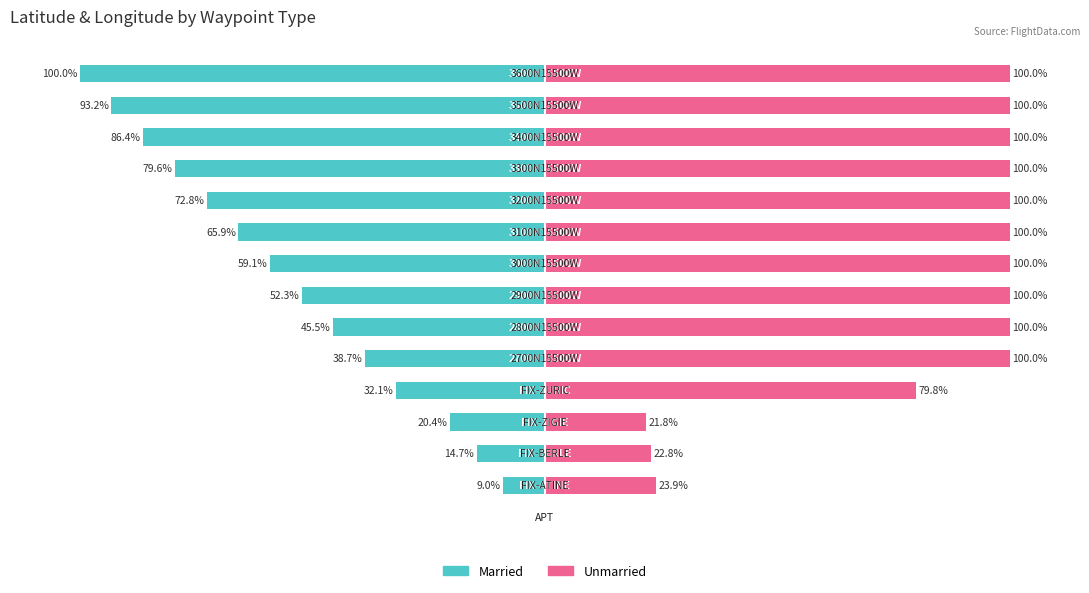

At 8, list the series in order from largest to smallest.

Unmarried, Married